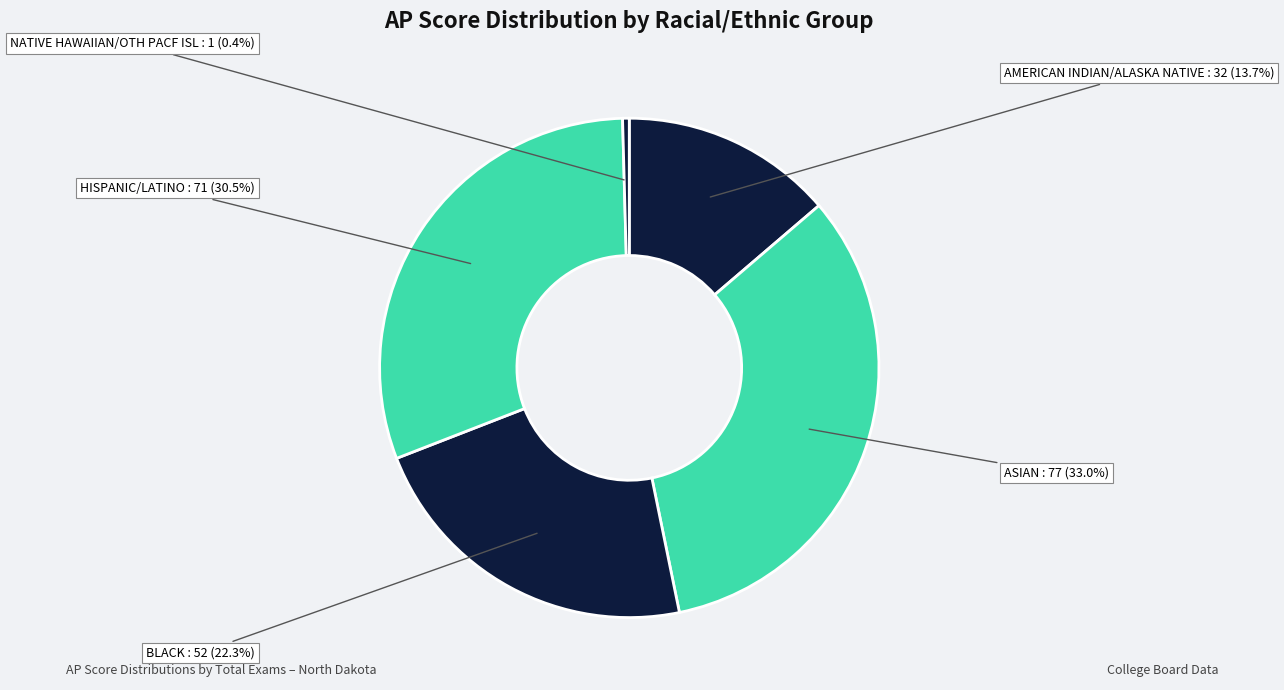

How many segments does this pie chart have?

5